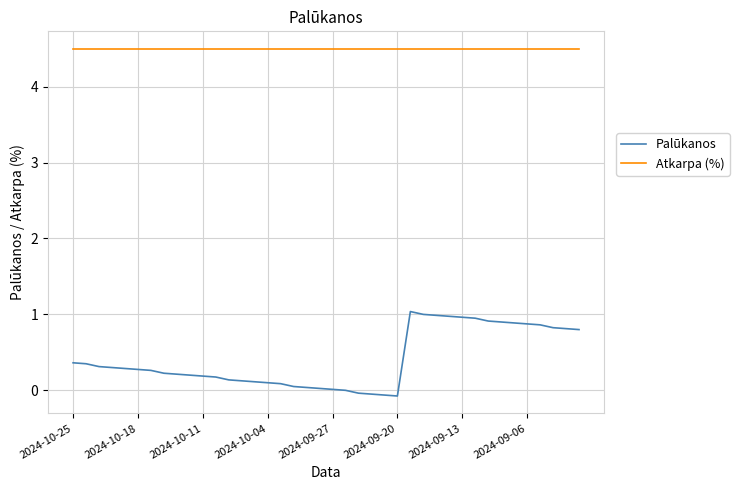

Which series has the largest range (max minus min)?

Palūkanos